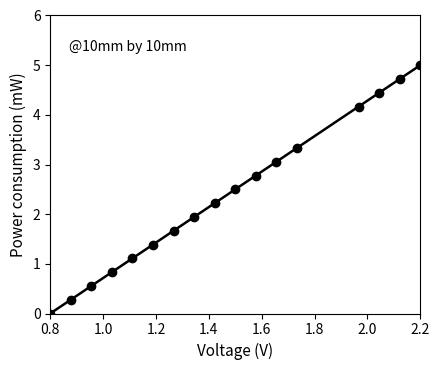

True or false: the data has more than 0 interior local peaks.

False